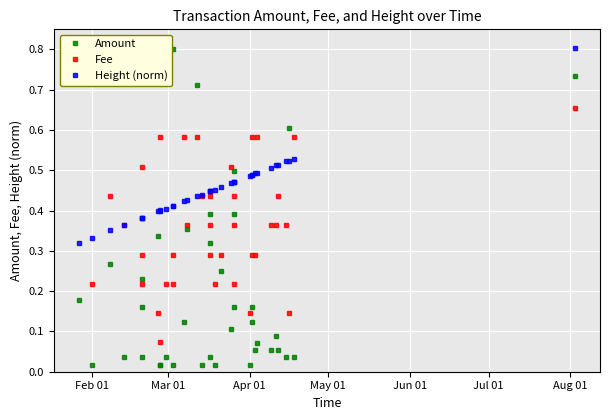

Reading right to left, extract all data points from this chart.

Amount: 0.7	0.0	0.6	0.0	0.1	0.1	0.1	0.1	0.1	0.2	0.1	0.0	0.5	0.2	0.4	0.1	0.2	0.0	0.3	0.0	0.4	0.0	0.7	0.4	0.1	0.0	0.8	0.0	0.0	0.0	0.3	0.2	0.0	0.2	0.0	0.3	0.0	0.2
Fee: 0.7	0.6	0.1	0.4	0.4	0.4	0.4	0.6	0.3	0.3	0.6	0.1	0.4	0.2	0.4	0.5	0.3	0.2	0.4	0.4	0.3	0.4	0.6	0.4	0.6	0.3	0.2	0.2	0.6	0.1	0.1	0.5	0.2	0.3	0.4	0.4	0.2	0.8
Height (norm): 0.8	0.5	0.5	0.5	0.5	0.5	0.5	0.5	0.5	0.5	0.5	0.5	0.5	0.5	0.5	0.5	0.5	0.5	0.4	0.4	0.4	0.4	0.4	0.4	0.4	0.4	0.4	0.4	0.4	0.4	0.4	0.4	0.4	0.4	0.4	0.4	0.3	0.3